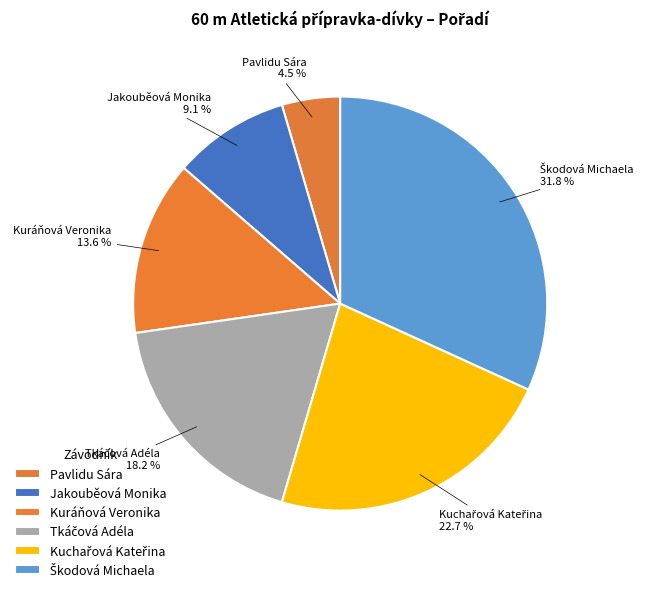

Count the number of slices in the pie.

6